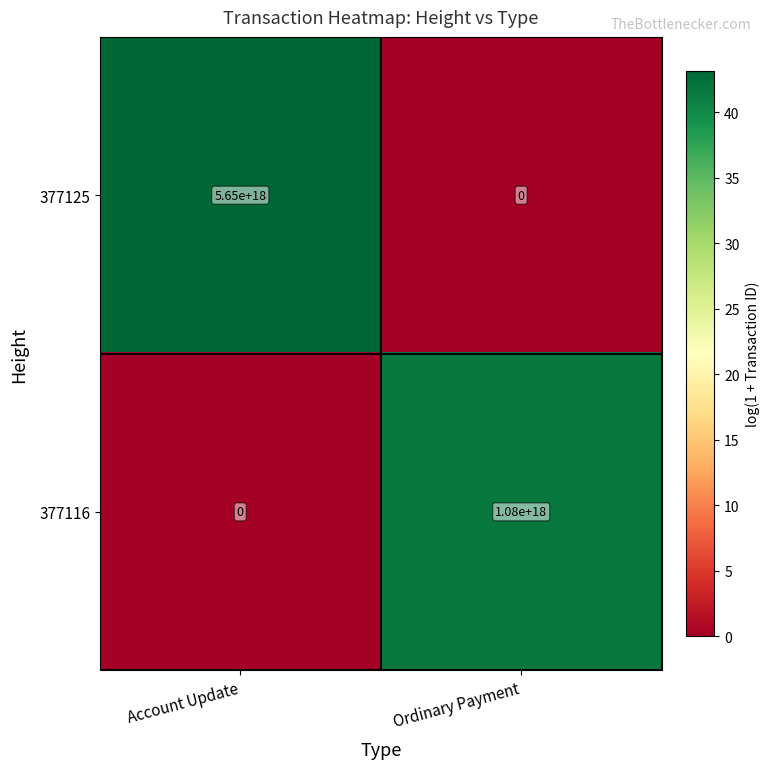

Which series has the largest total across all categories?

377125